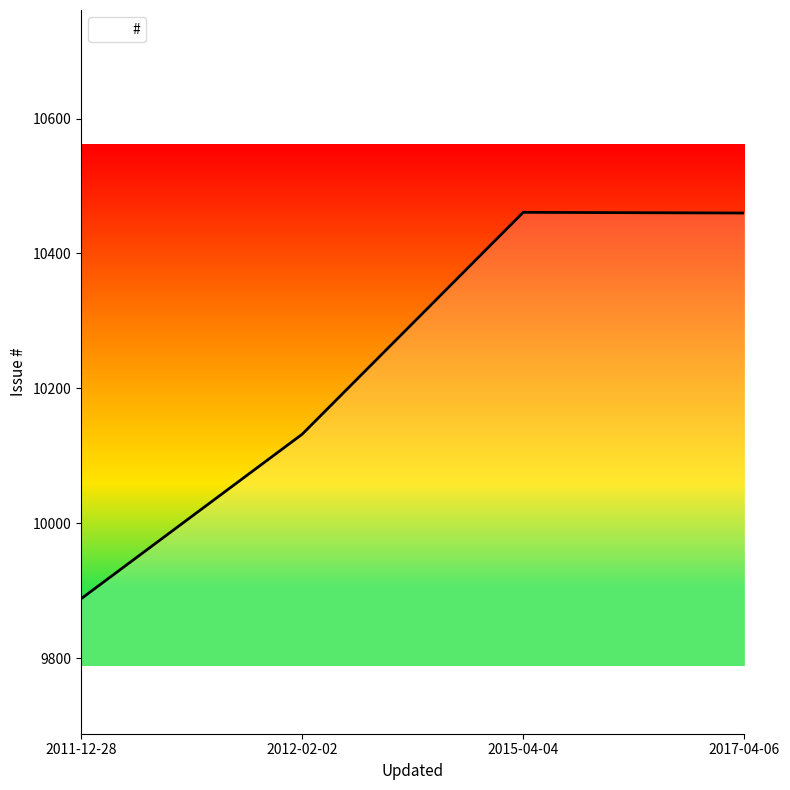

How many lines are shown in the chart?

1